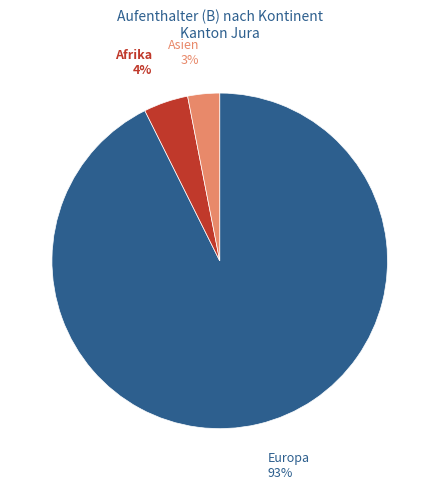

How many segments does this pie chart have?

3